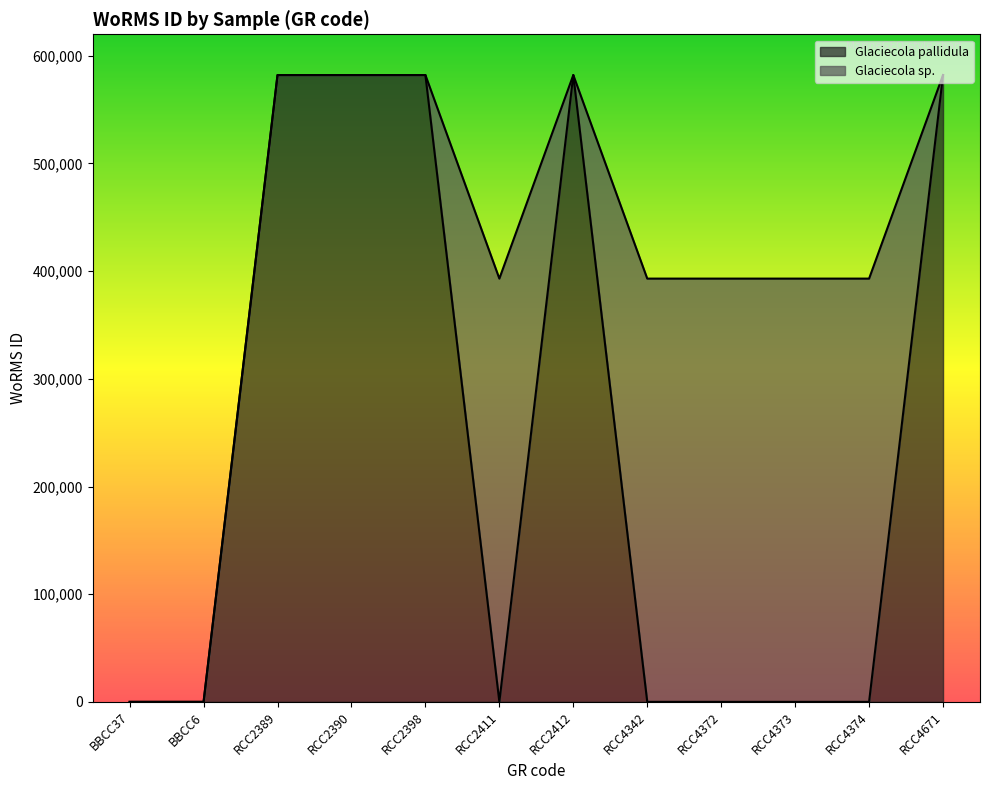

Reading left to right, what are all the values shown in this chart?

0	0	582135	582135	582135	0	582135	0	0	0	0	582134